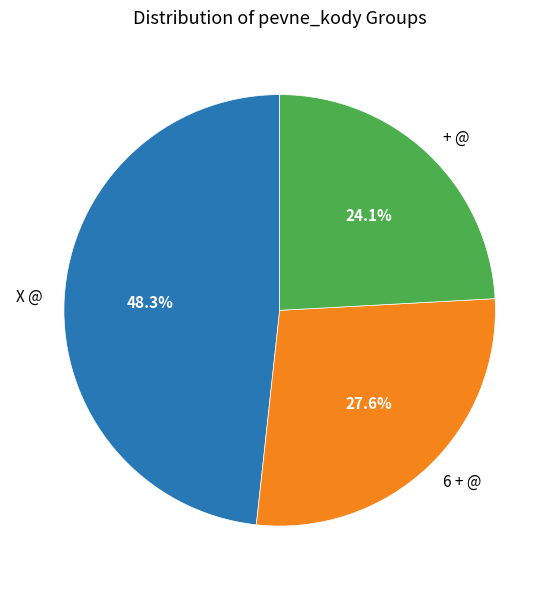

What is the largest slice in the pie chart?

X @